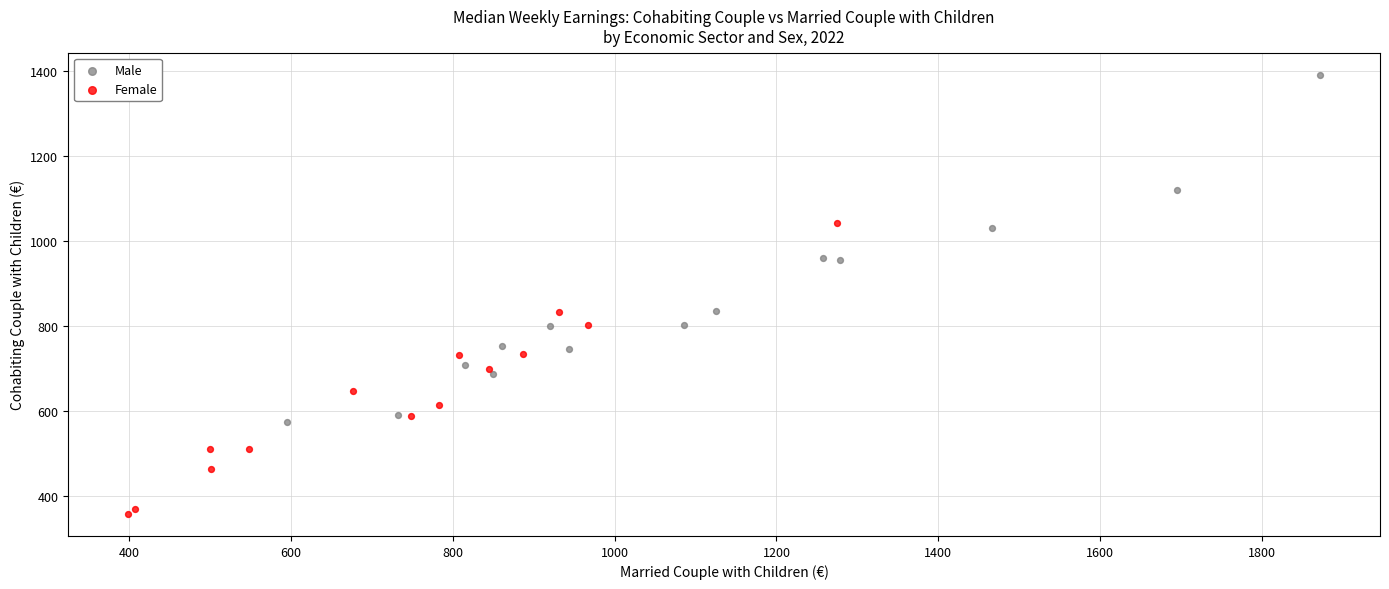

What are all the series names shown in the legend?

Male, Female